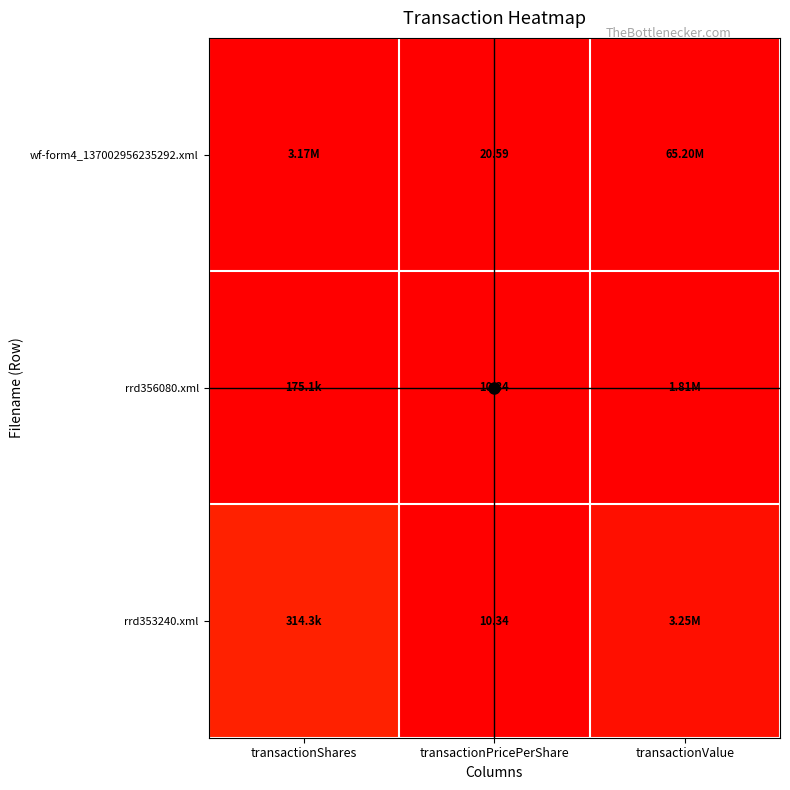

Count the number of data series in this chart.

3